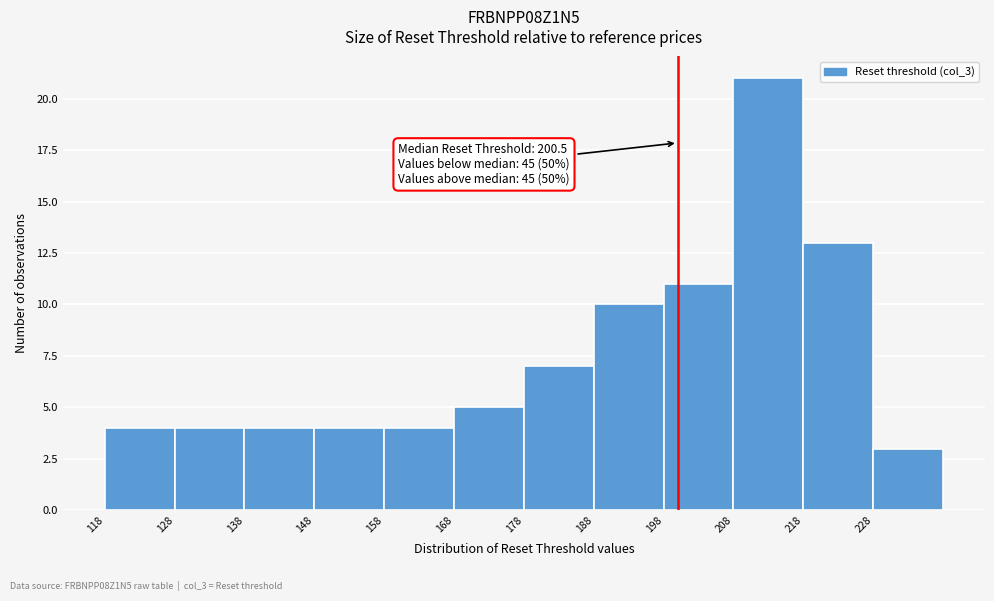

Over which range of the x-axis is the bar tallest?

208.5 to 218.5